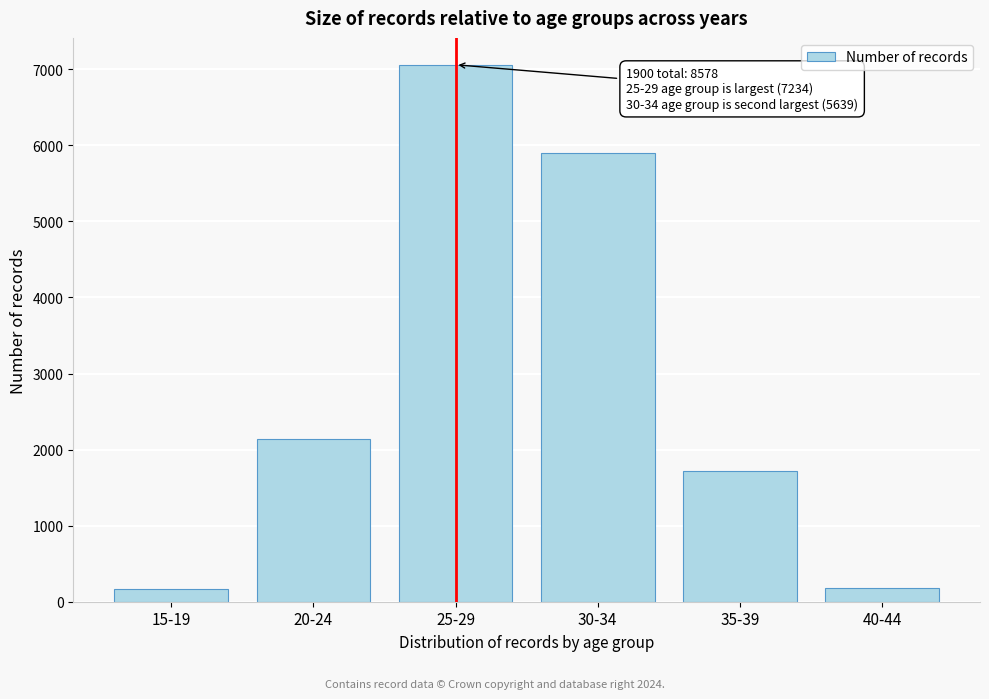

The value at 30-34 is 5894. True or false?

True